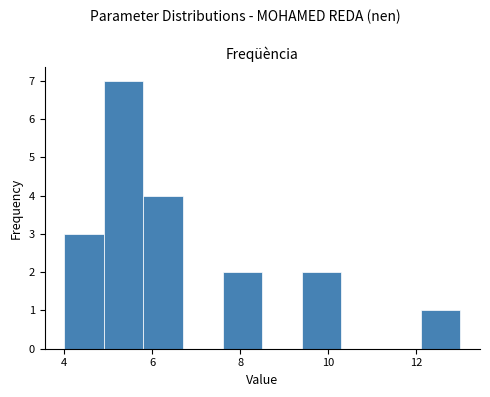

Reading left to right, list every bar in this chart as the range it spans on the x-axis followed by its height. Neither the bar edges nor the heights are printed on the chart, so give them approximately, as read against the axes.

4.0 to 4.9: 3
4.9 to 5.8: 7
5.8 to 6.7: 4
6.7 to 7.6: 0
7.6 to 8.5: 2
8.5 to 9.4: 0
9.4 to 10.3: 2
10.3 to 11.2: 0
11.2 to 12.1: 0
12.1 to 13.0: 1